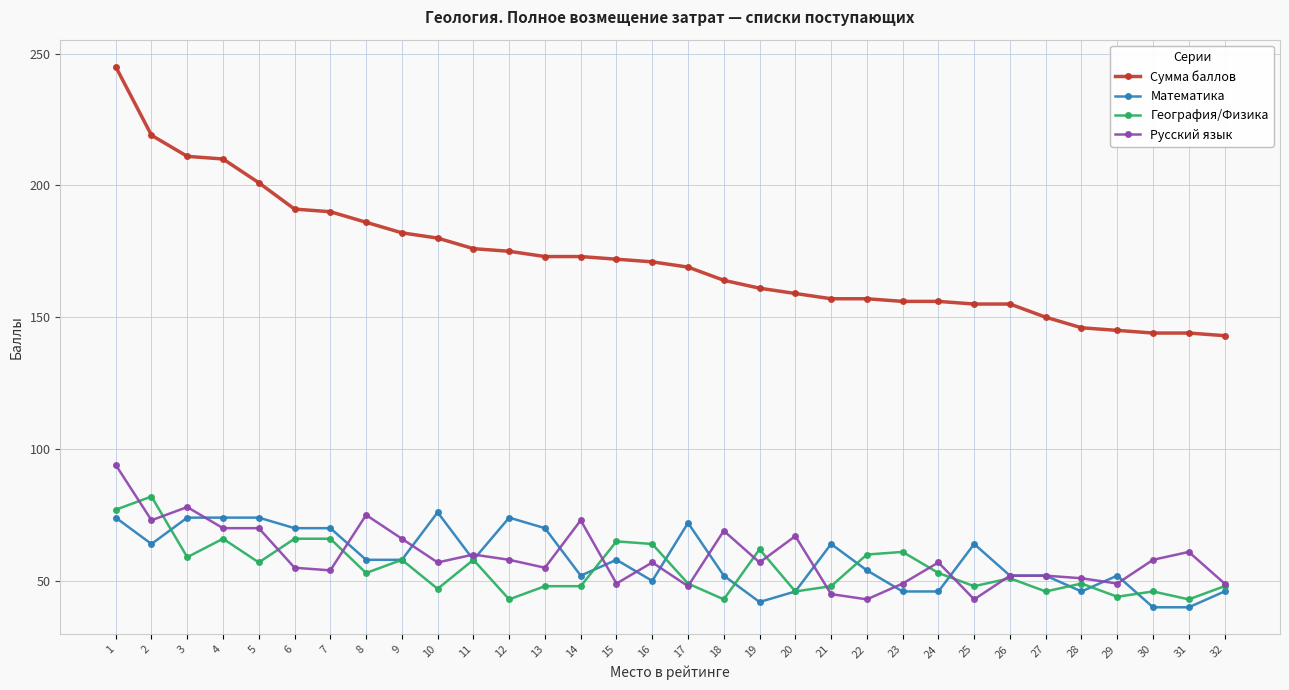

Rank the series by their maximum value, from highest to lowest.

Сумма баллов, Русский язык, География/Физика, Математика